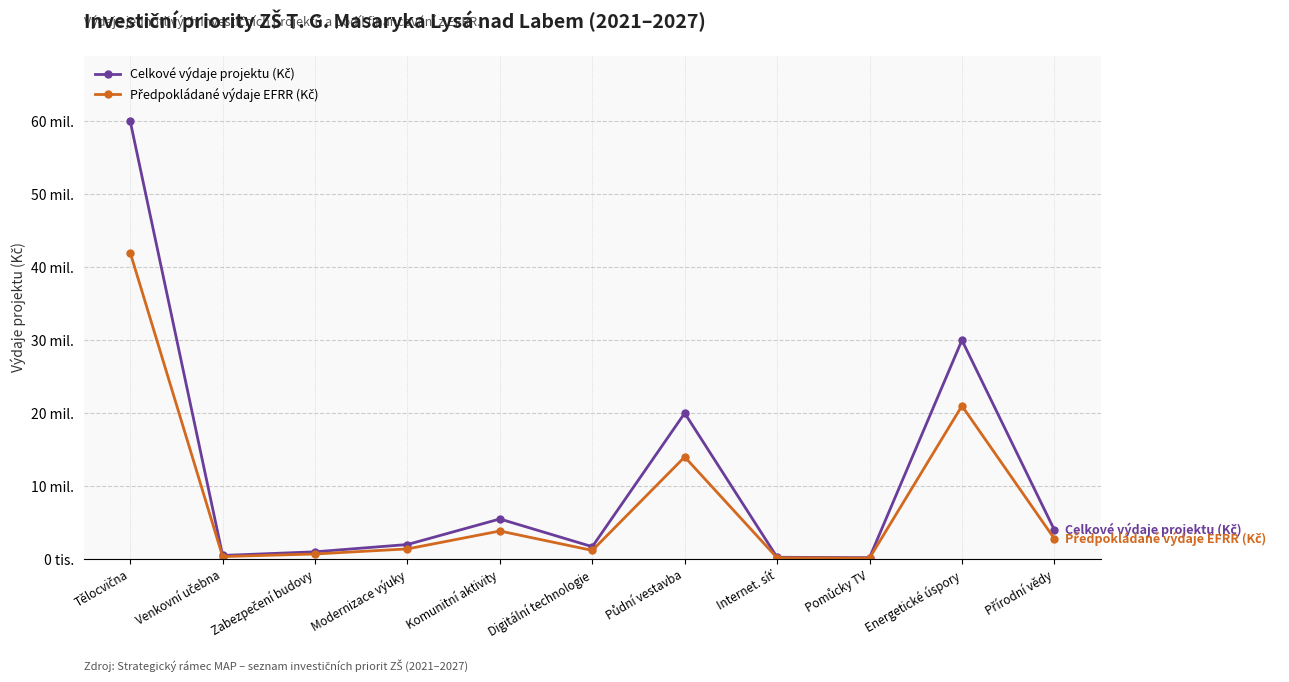

Where does the Celkové výdaje projektu (Kč) series first go above 2000000?

Tělocvična